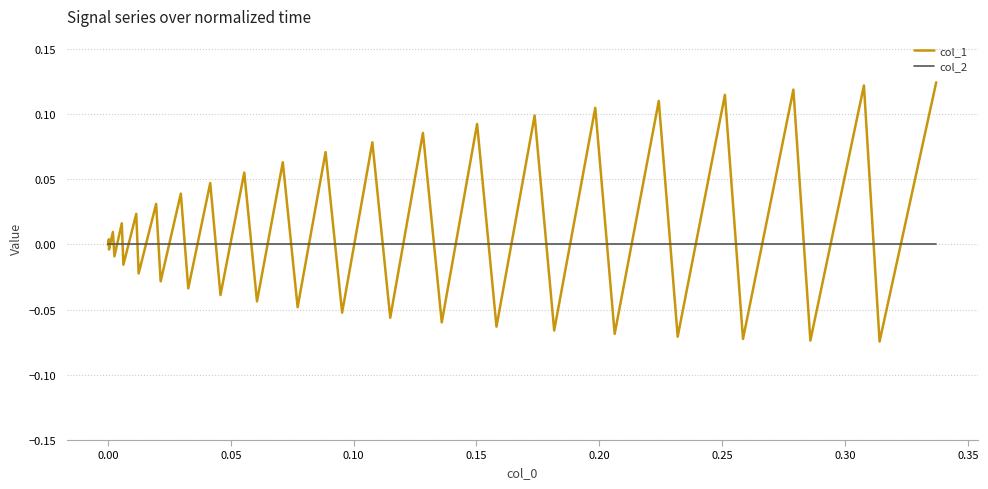

What are all the series names shown in the legend?

col_1, col_2